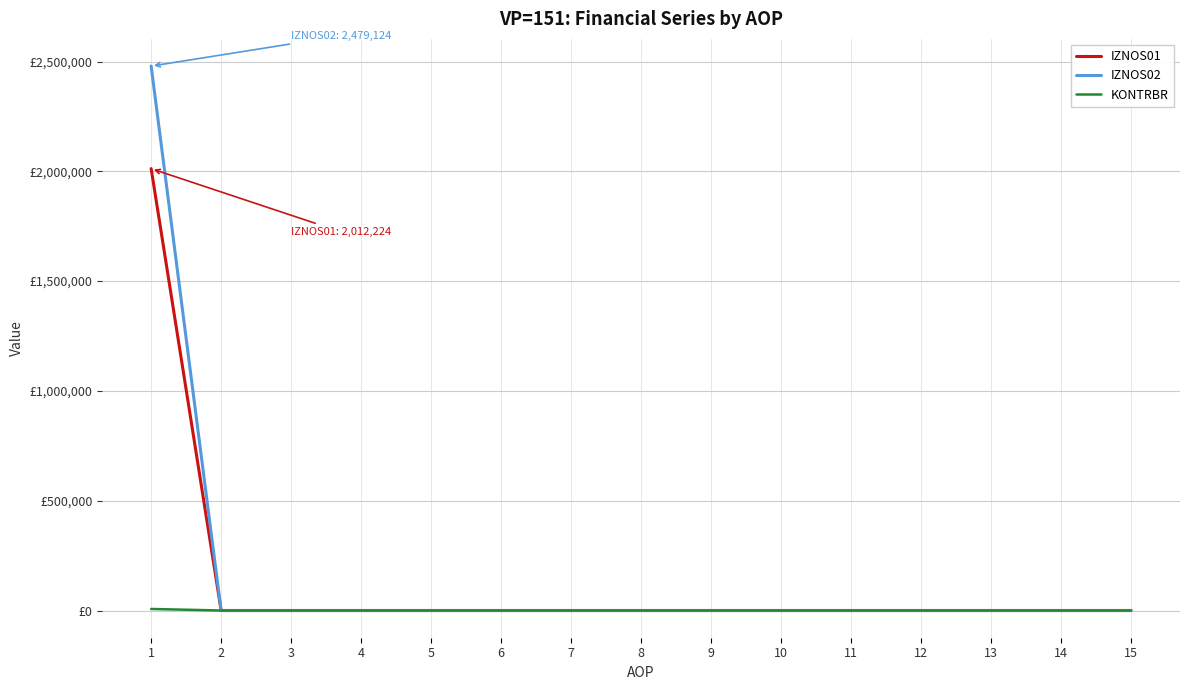

True or false: KONTRBR and IZNOS02 intersect in this chart.

False